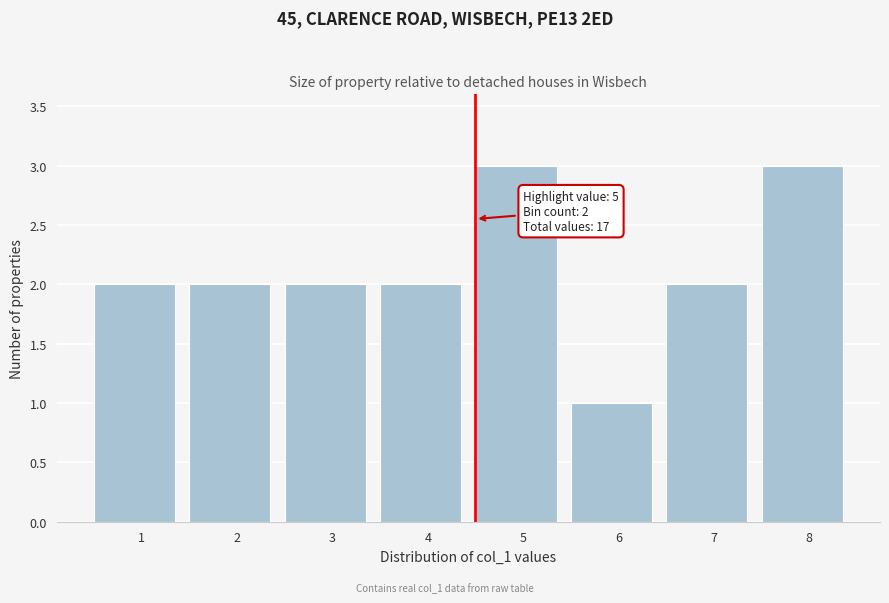

Reading left to right, what are all the values shown in this chart?

2	2	2	2	3	1	2	3